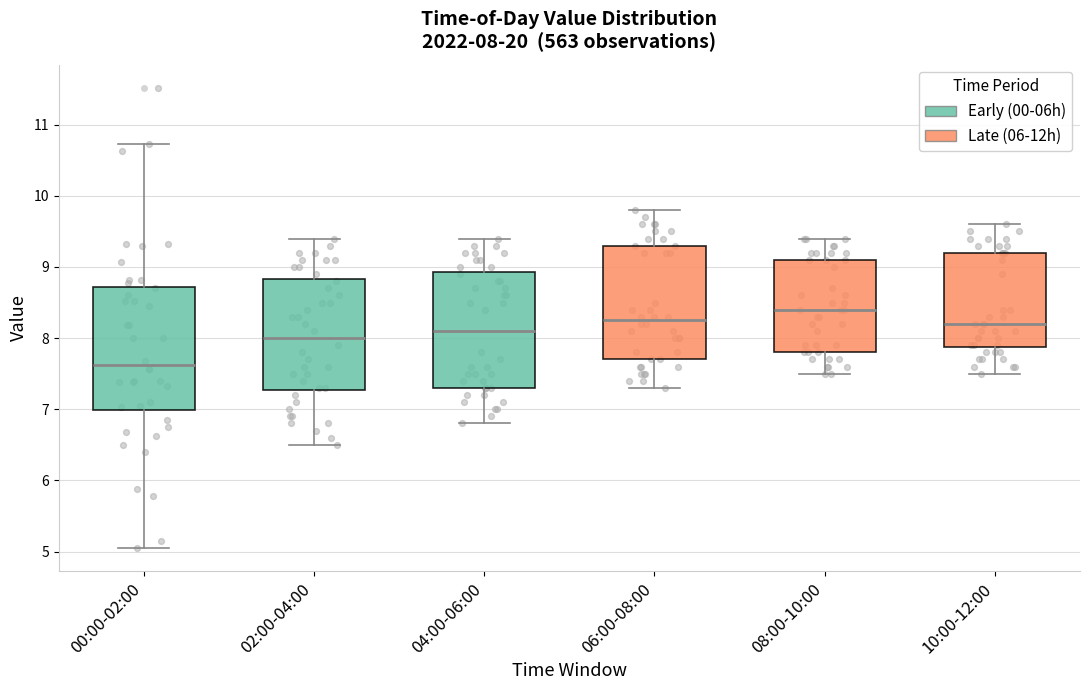

Which box's median line is the highest?

08:00-10:00